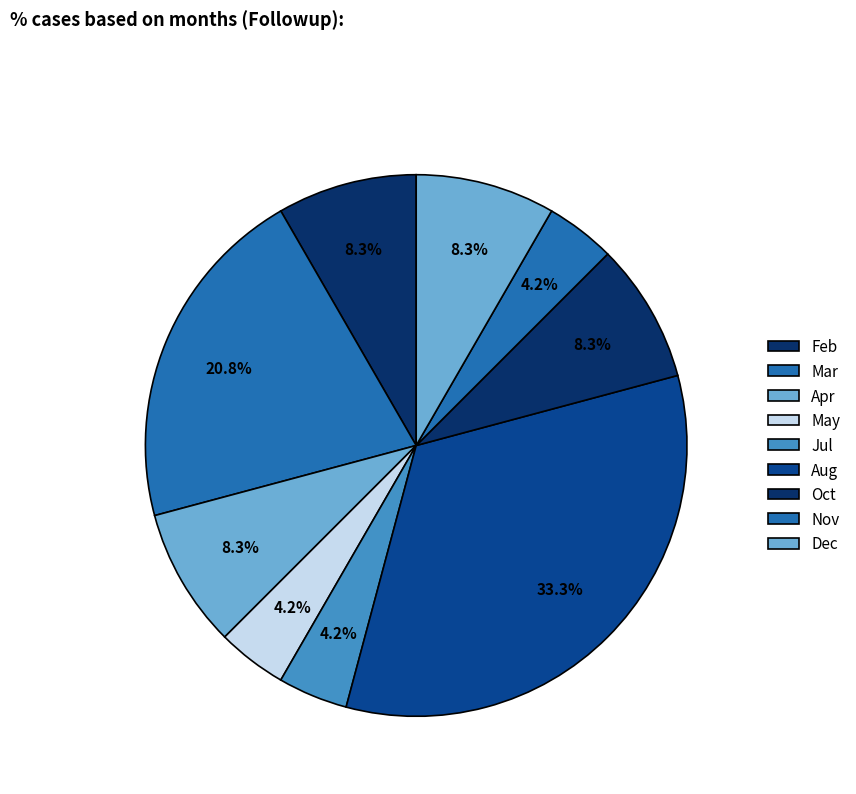

How many segments does this pie chart have?

9